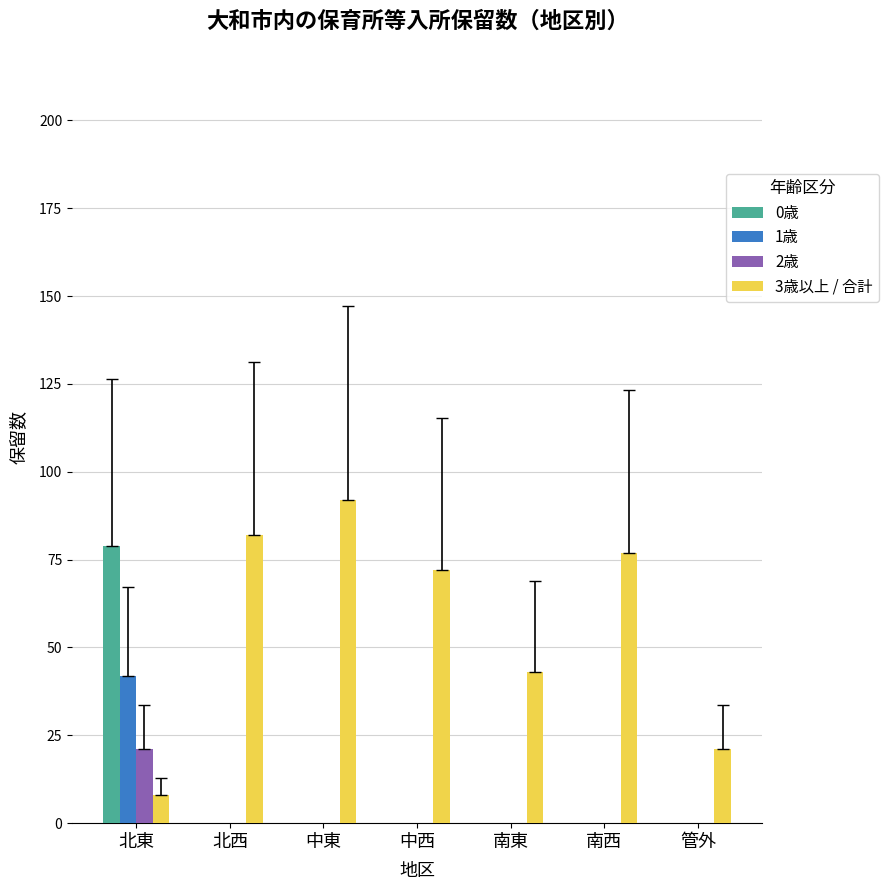

Are the bars grouped side by side (vs. stacked)?

Yes